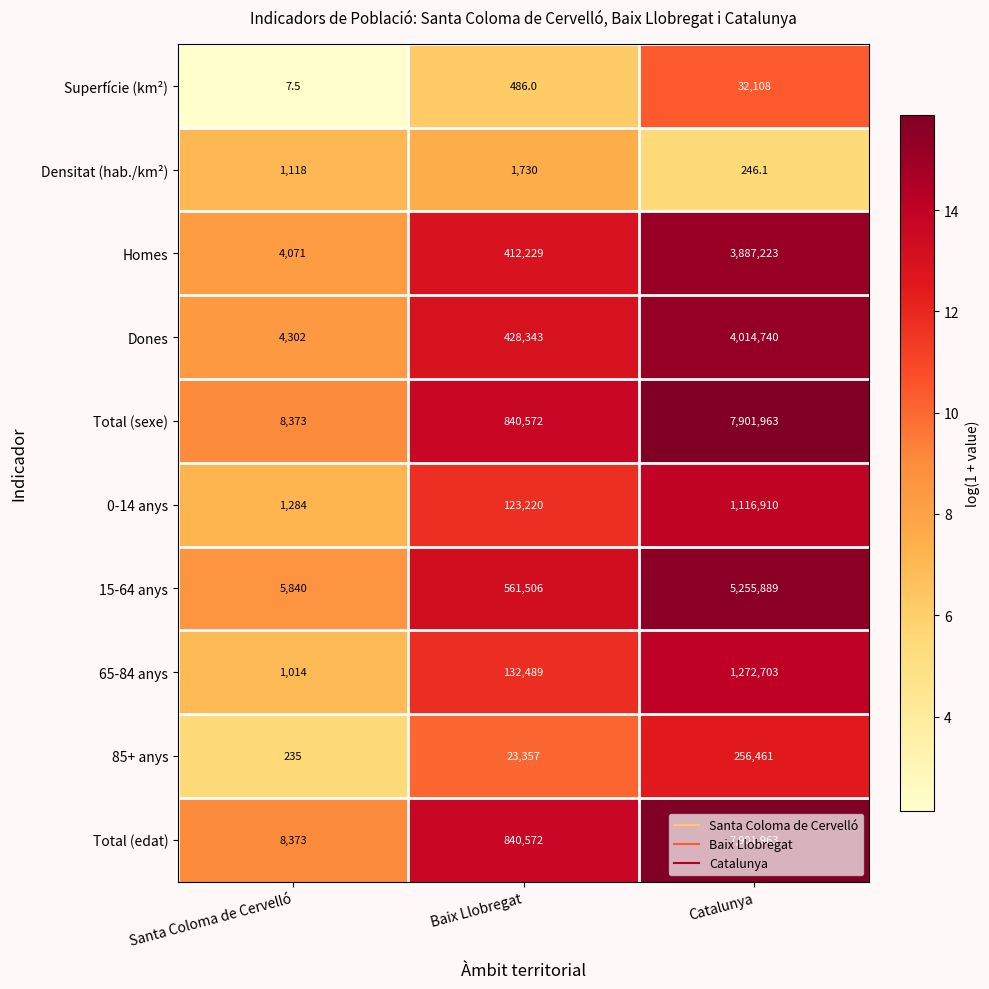

What is the difference between the maximum and minimum values in the 65-84 anys series?

1271689.0